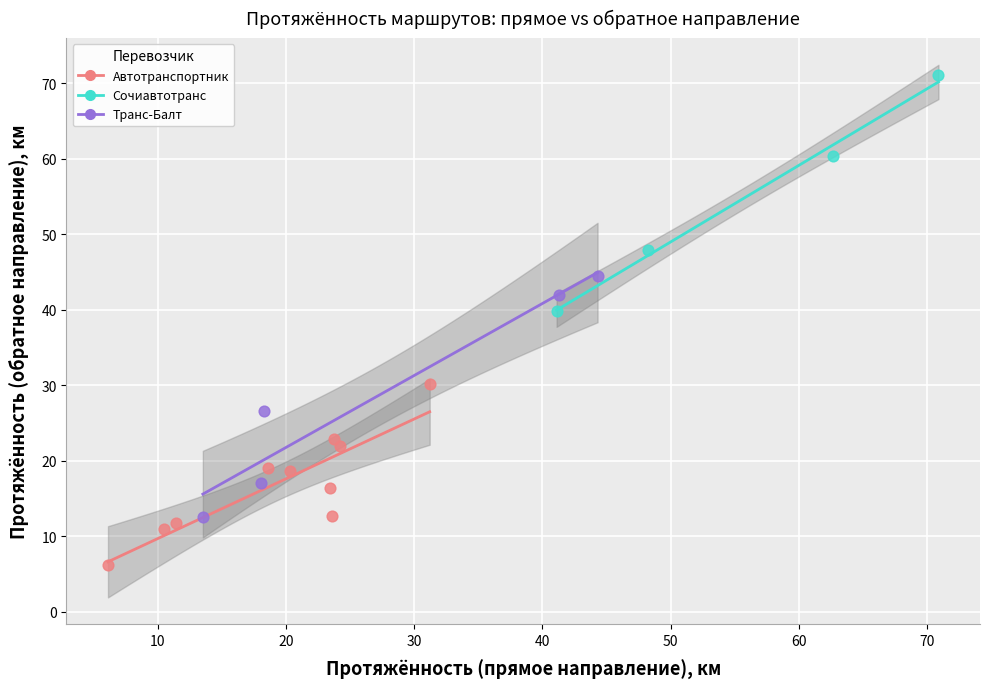

Which series contains the lowest Y value?

Автотранспортник